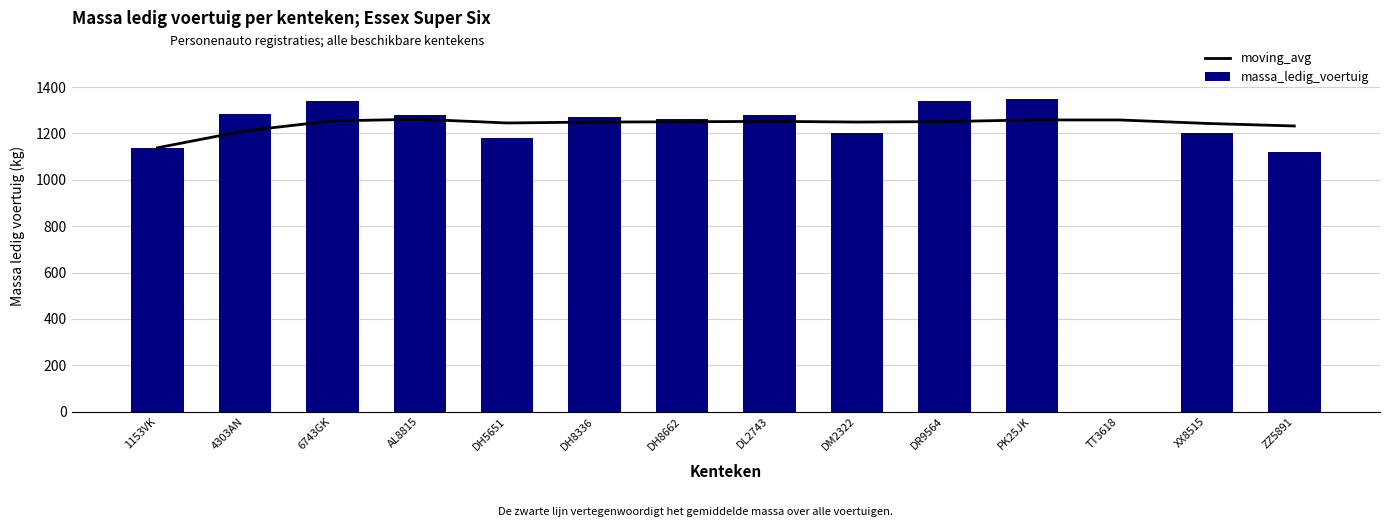

Reading right to left, extract all data points from this chart.

moving_avg: ZZ5891=1232	XX8515=1243	TT3618=1258	PK25JK=1258	DR9564=1251	DM2322=1249	DL2743=1252	DH8662=1250	DH8336=1249	DH5651=1245	AL8815=1261	6743GK=1254	4303AN=1211	1153VK=1138
massa_ledig_voertuig: ZZ5891=1120	XX8515=1200	TT3618=0	PK25JK=1350	DR9564=1340	DM2322=1200	DL2743=1280	DH8662=1260	DH8336=1270	DH5651=1180	AL8815=1280	6743GK=1340	4303AN=1285	1153VK=1138